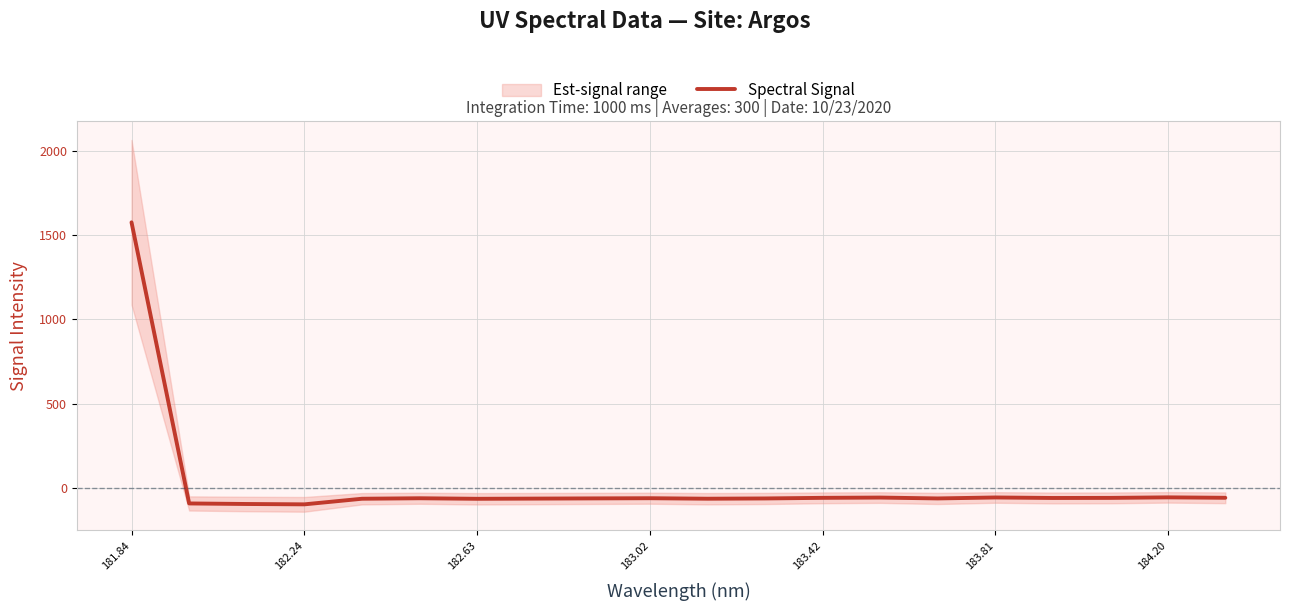

Is it true that Spectral Signal equals 1574.8 at 181.84?

True